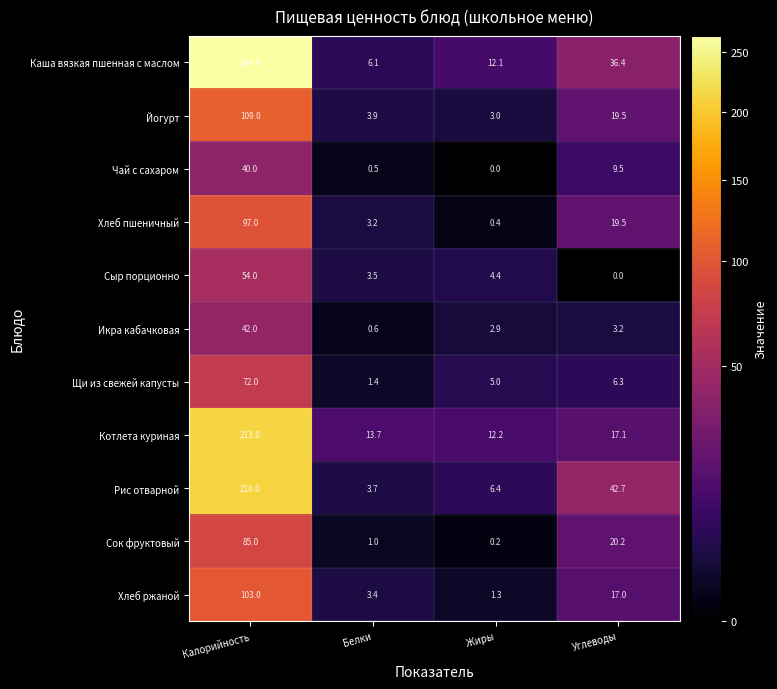

Where does the Хлеб ржаной series first go above 17?

Калорийность